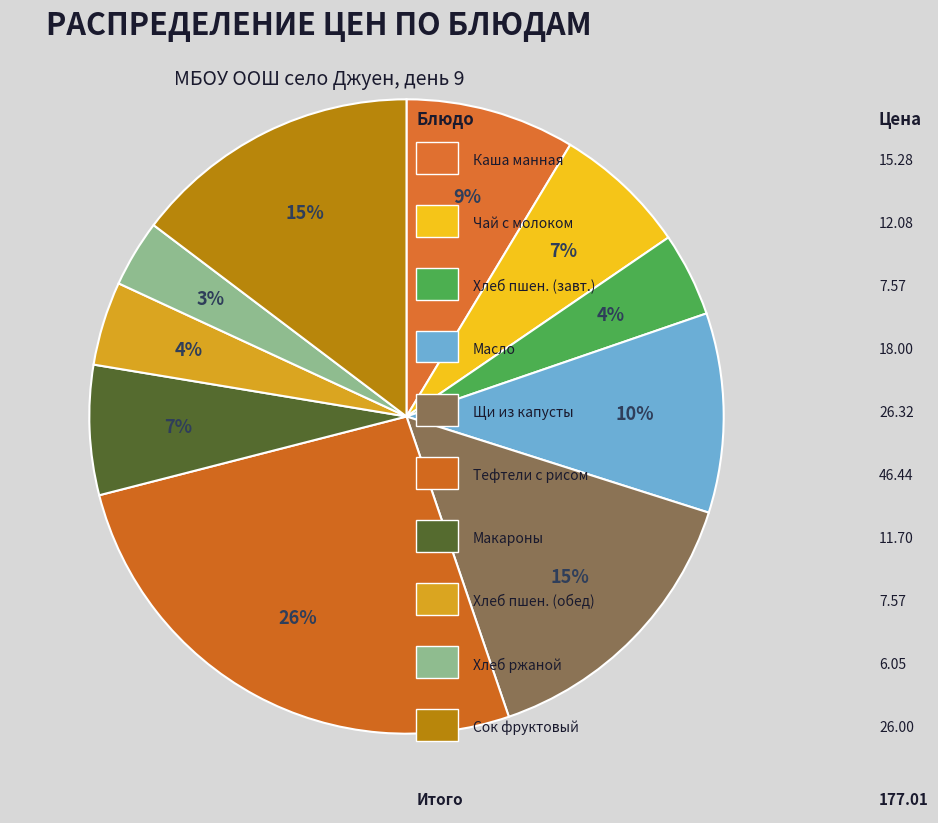

What is the largest slice in the pie chart?

Тефтели с рисом